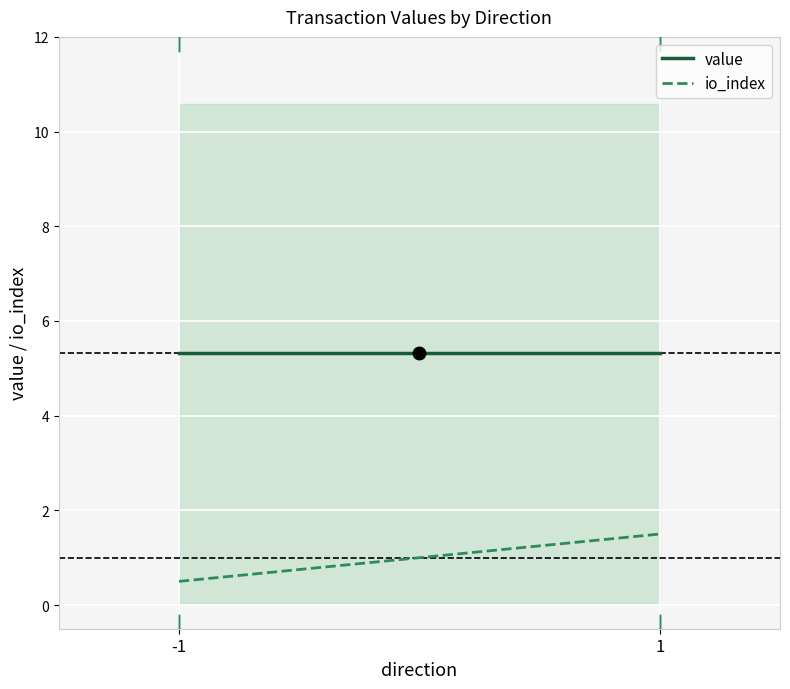

Count the number of data series in this chart.

2